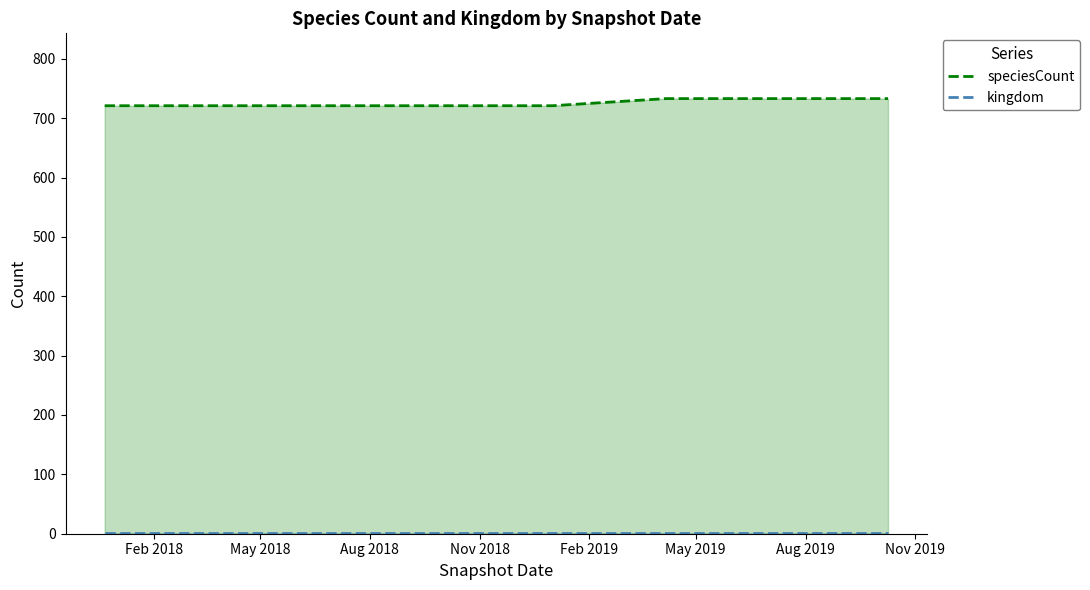

Reading left to right, list all the values displayed in this chart.

speciesCount: 721	721	721	721	721	733	733	733
kingdom: 1	1	1	1	1	1	1	1